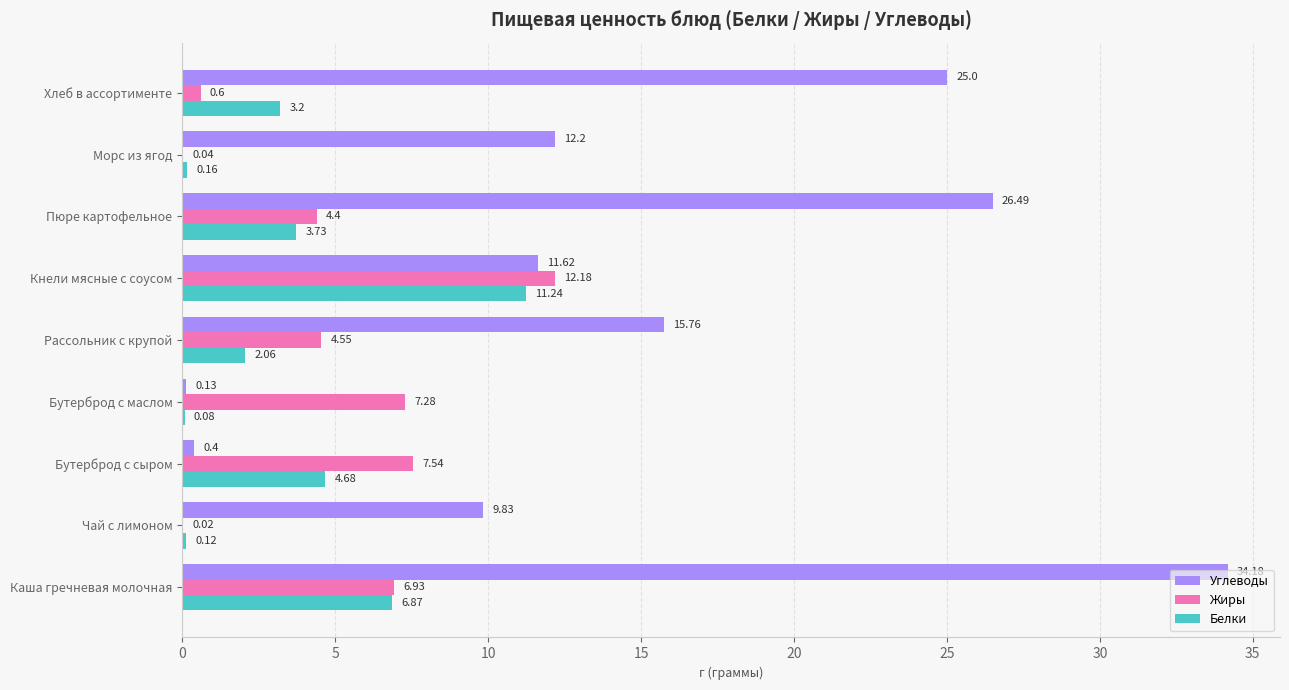

Where is Углеводы nearest to the value 17?

Рассольник с крупой